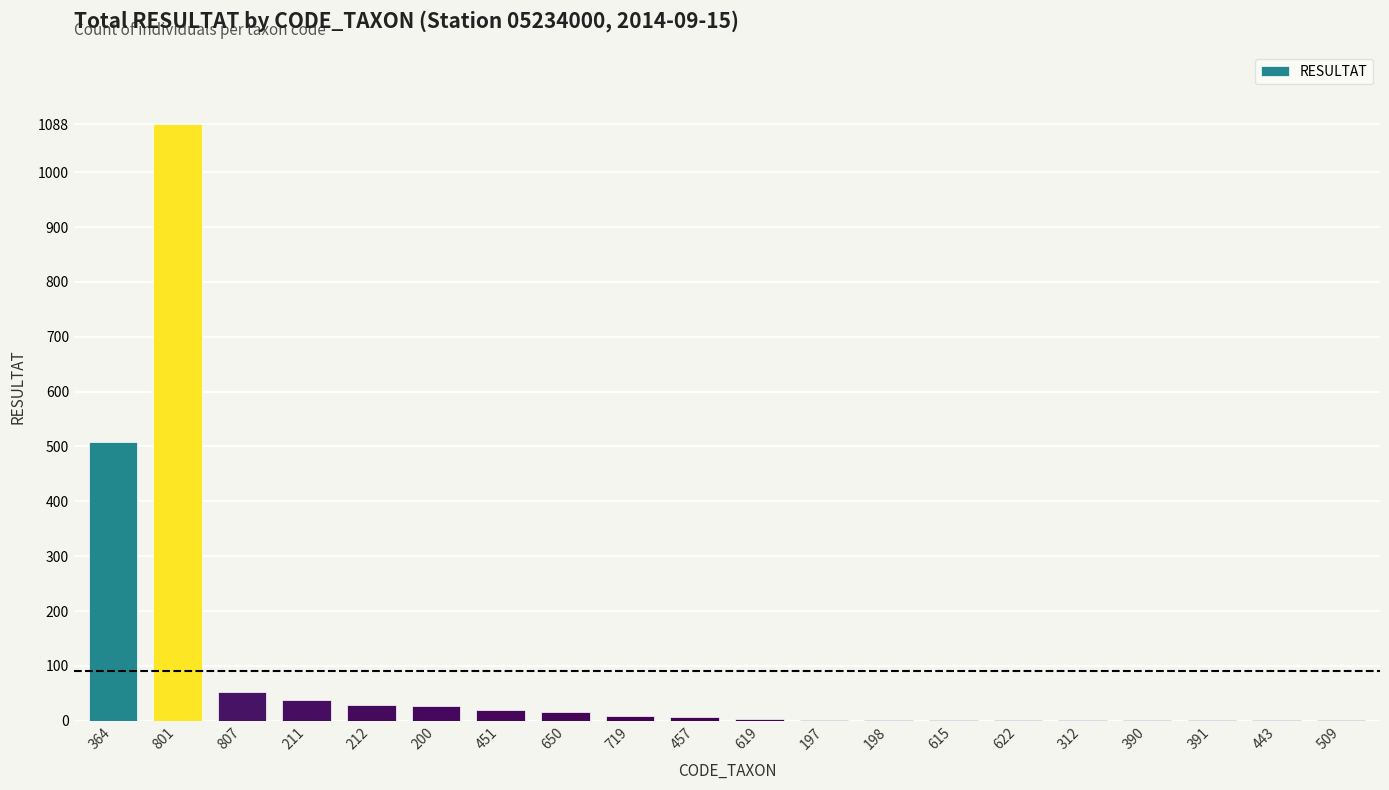

What is the greatest value displayed?

1088